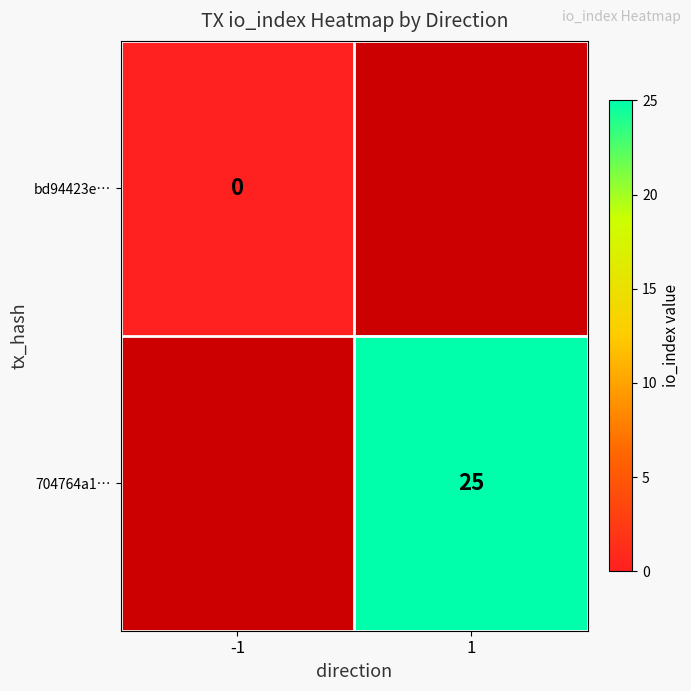

The value of 704764a1… at 1 is 25. True or false?

True